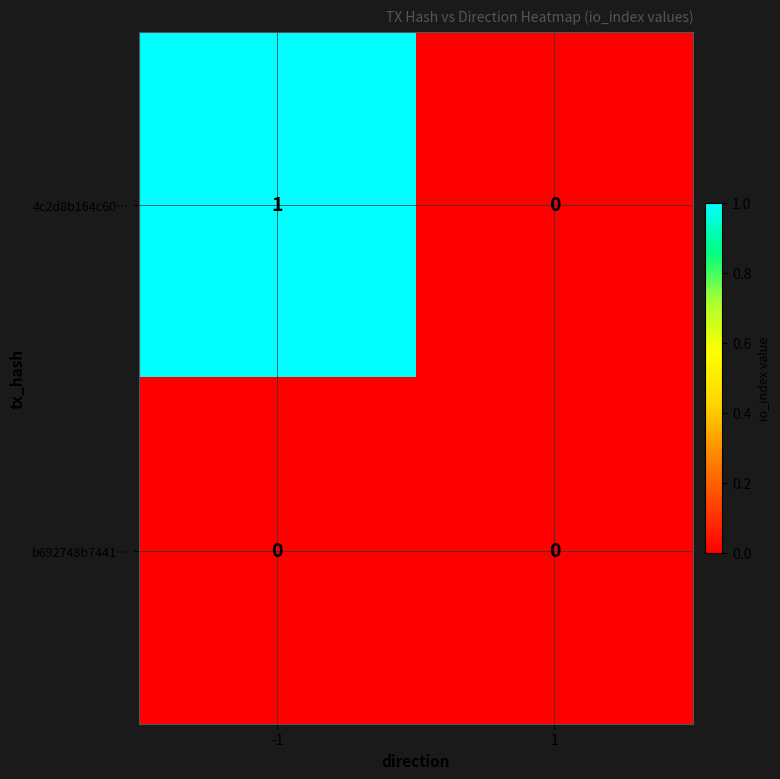

Is it true that b692748b7441… equals 0 at -1?

True